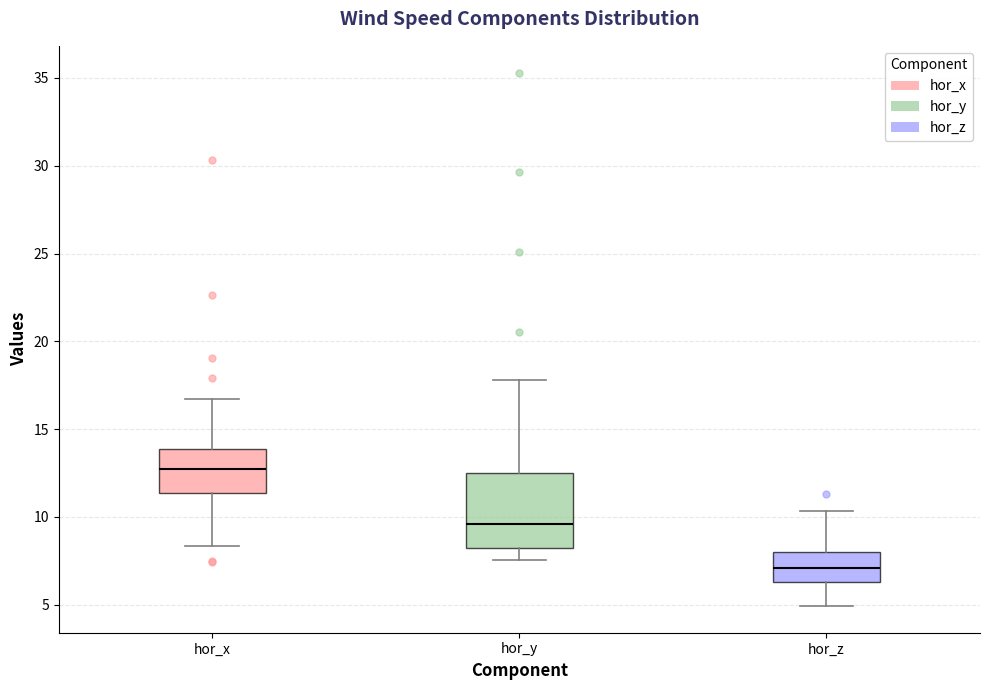

Reading left to right, read every box against the y-axis: the position of its median line, the range the box covers, and the ends of its whiskers. The values are not printed on the chart, so give them approximately, as read against the axis.

hor_x: median 12.5, box 11.5 to 14.0, whiskers 8.5 to 16.5
hor_y: median 9.5, box 8.0 to 12.5, whiskers 7.5 to 18.0
hor_z: median 7.0, box 6.5 to 8.0, whiskers 5.0 to 10.5